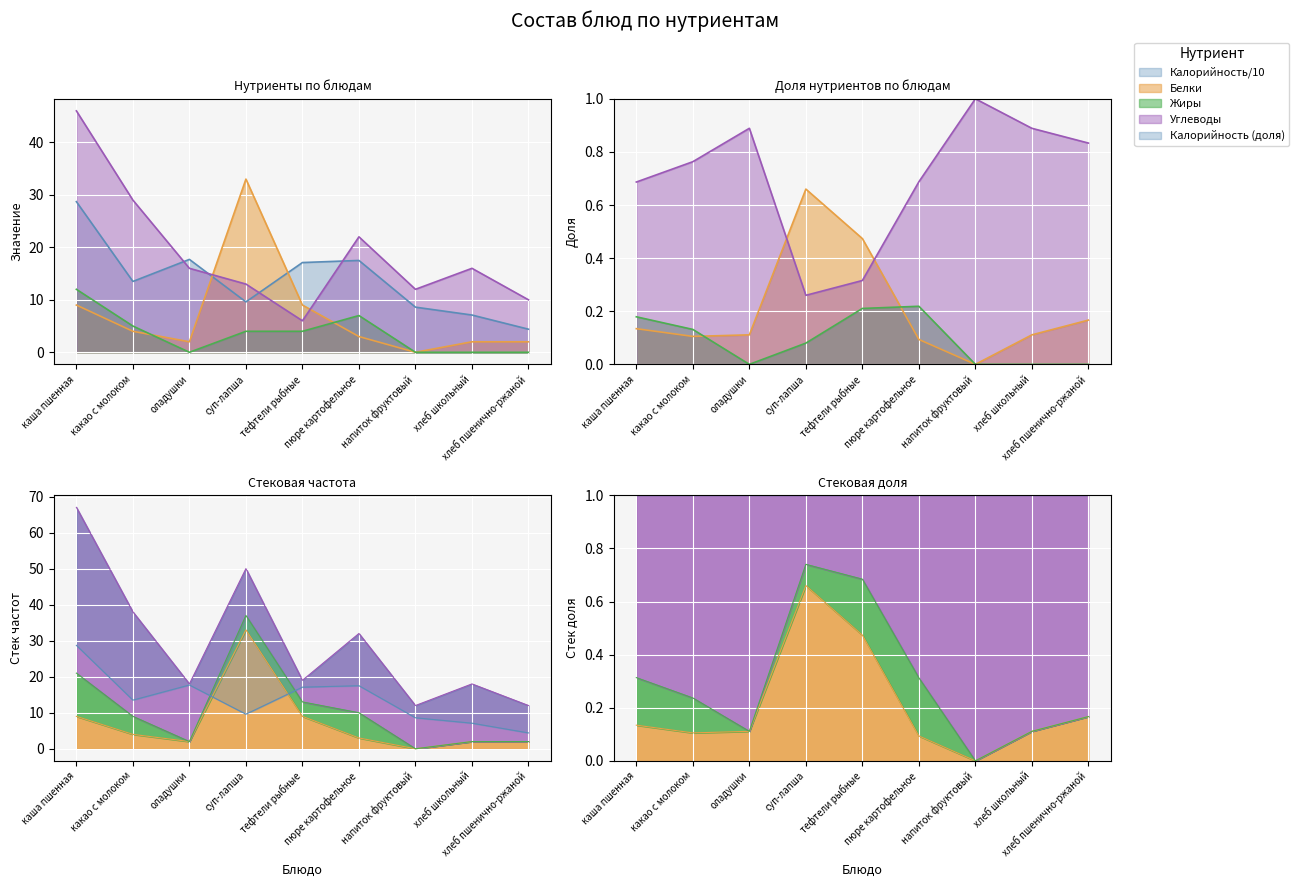

Rank the series by their average value, from highest to lowest.

Углеводы, Калорийность, Белки, Жиры